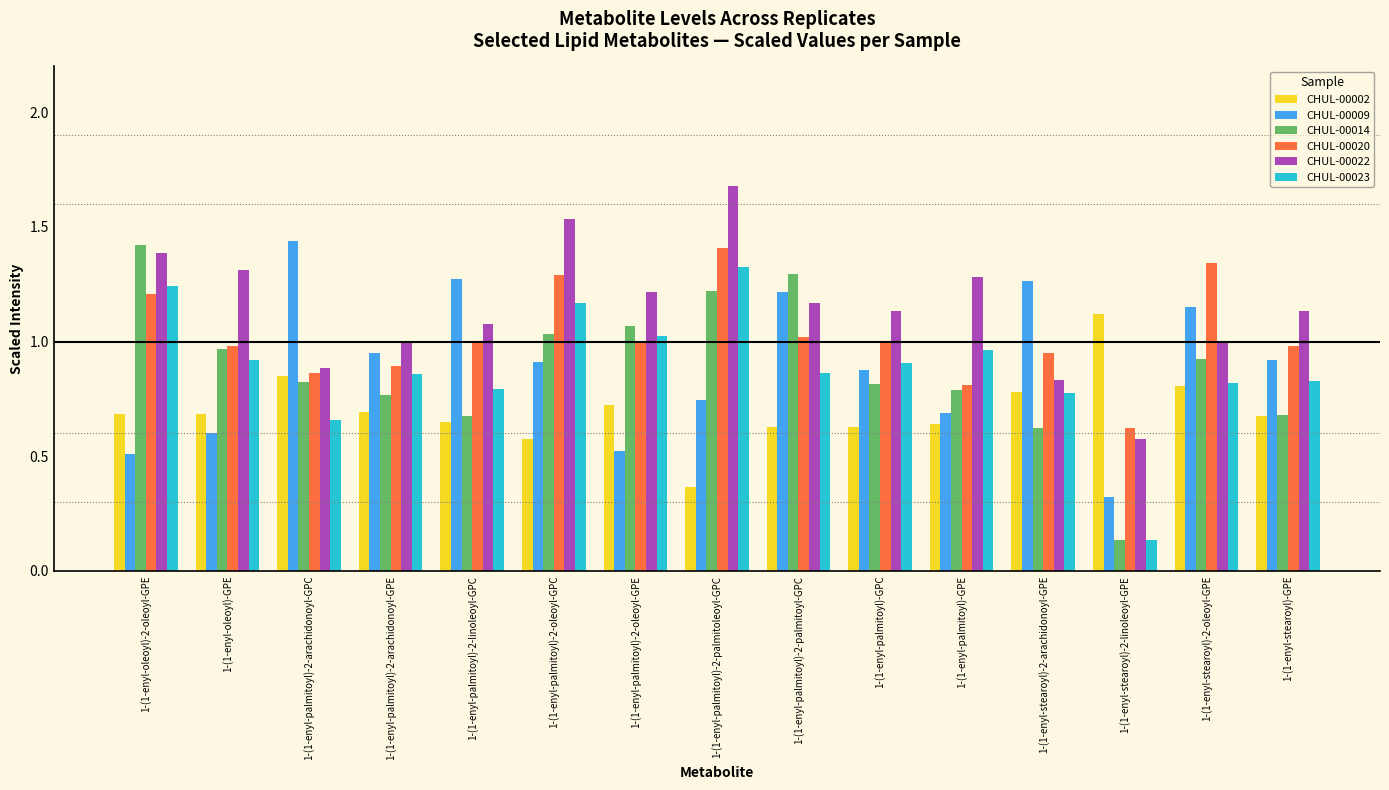

What is the sum of the CHUL-00022 values at 1-(1-enyl-palmitoyl)-2-oleoyl-GPE and 1-(1-enyl-oleoyl)-2-oleoyl-GPE?

2.6